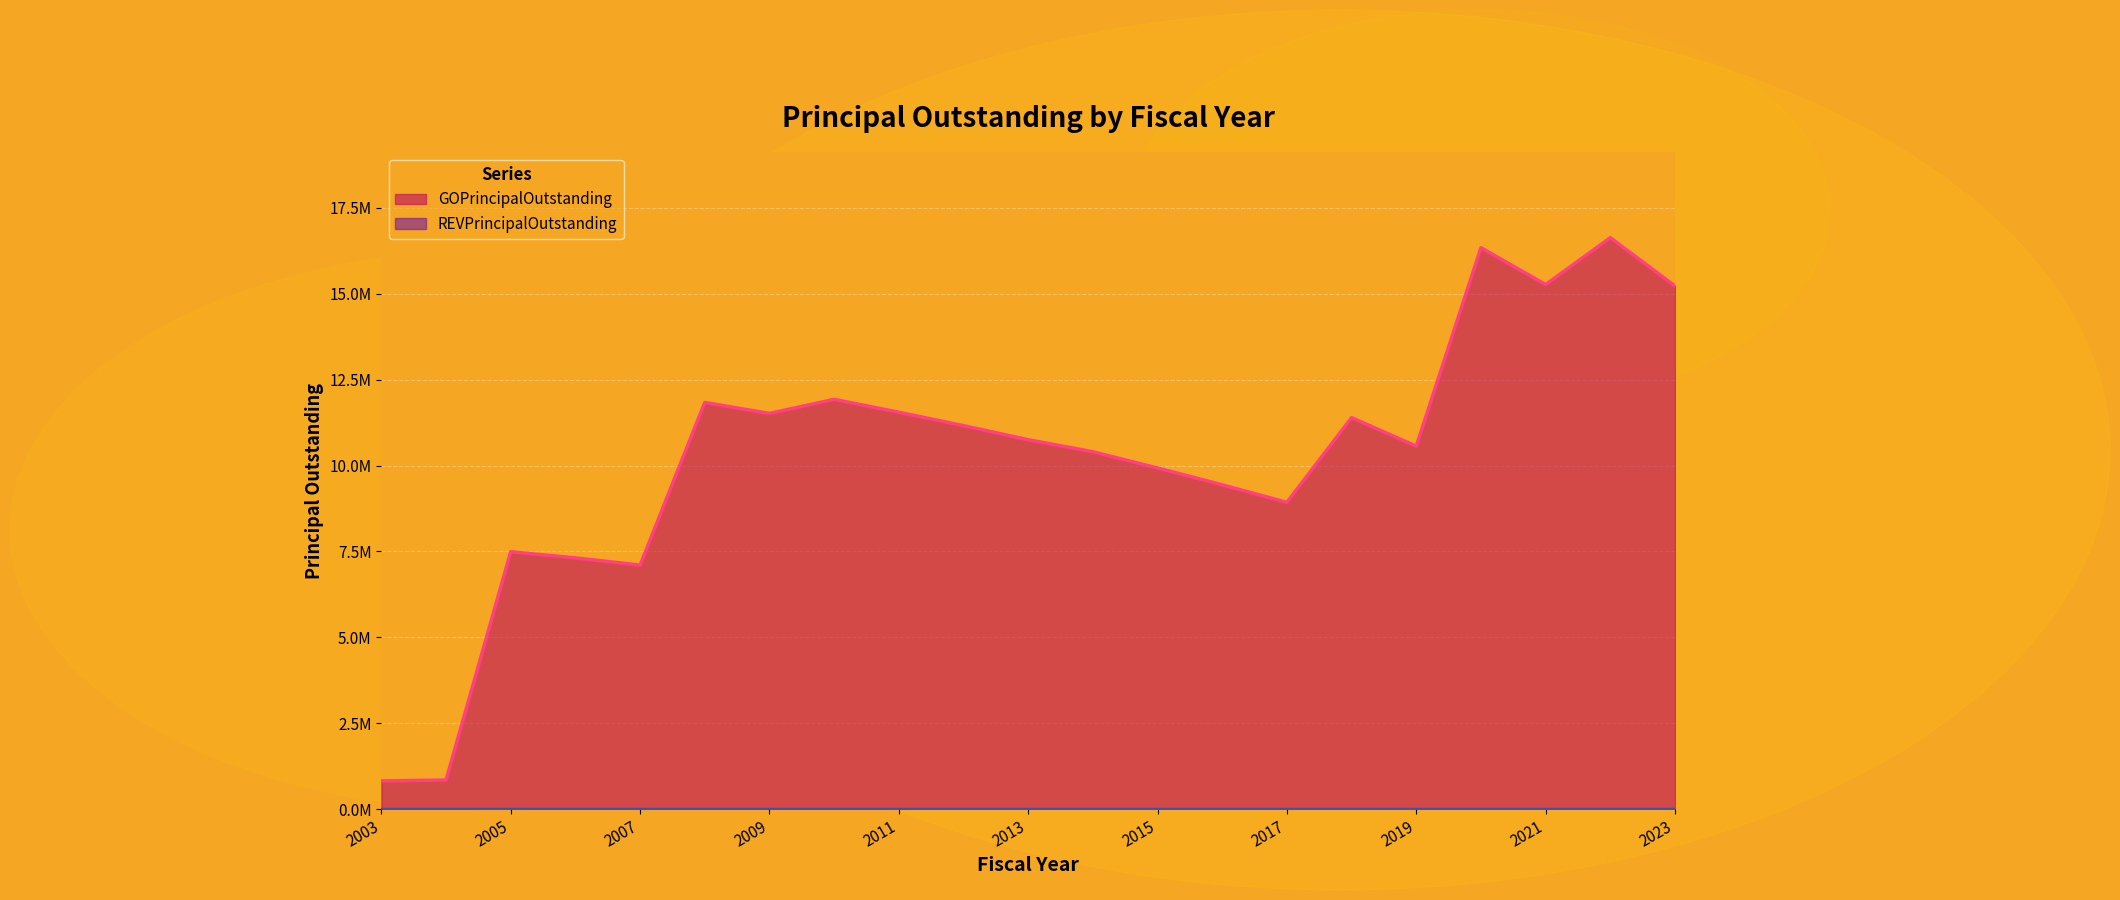

The chart shows a value of 12570203 at 2006. True or false?

False